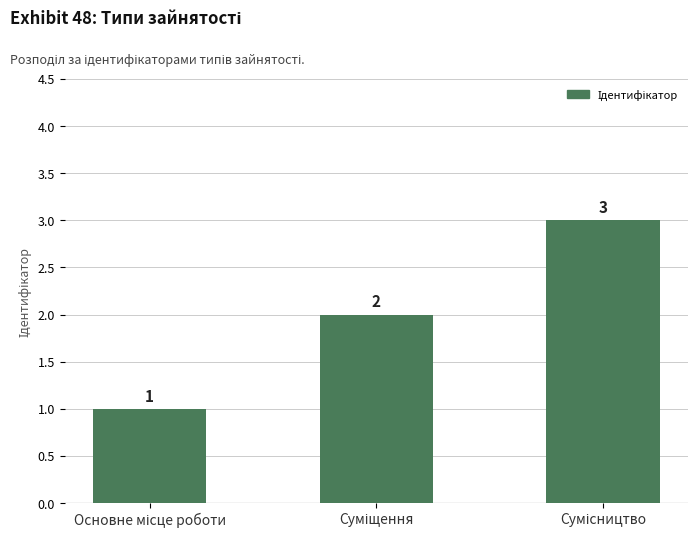

What is the value of the 1st bar from the left?

1